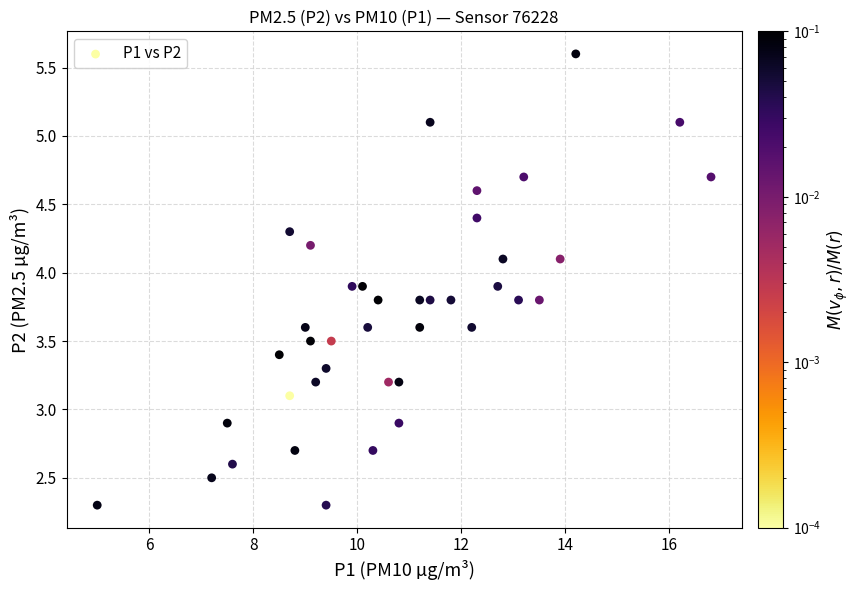

What is the range of Y values (max minus min)?

3.3